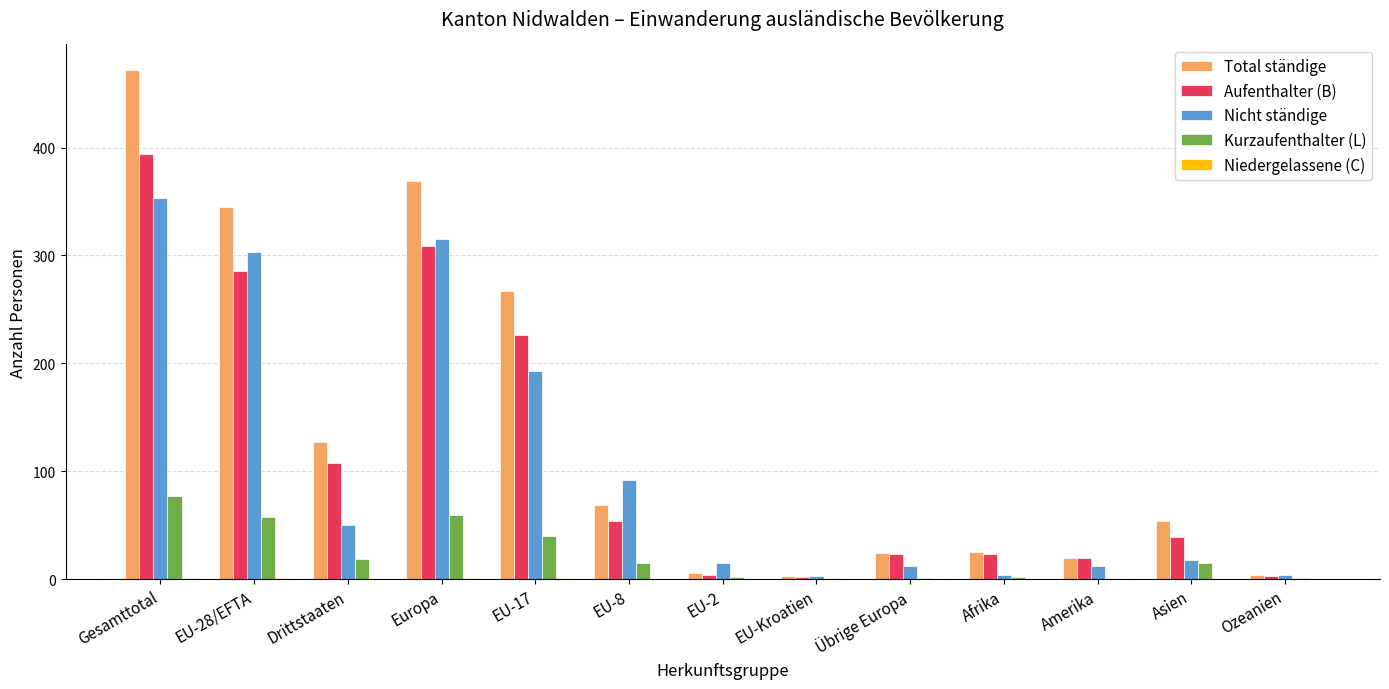

Between Gesamttotal and Afrika, which series saw the biggest shift?

Total ständige